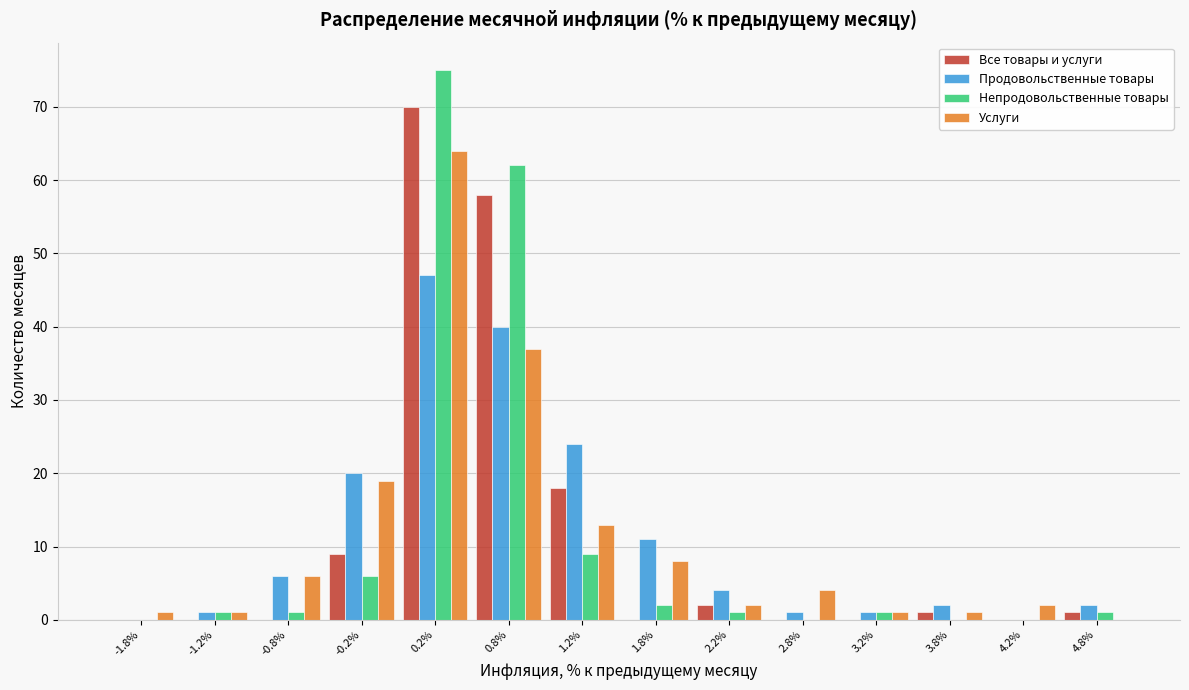

What is the height of the Продовольственные товары bar covering 0.5 to 1.0 on the x-axis? The values are not printed on the chart, so give them approximately, as read against the axis.

40